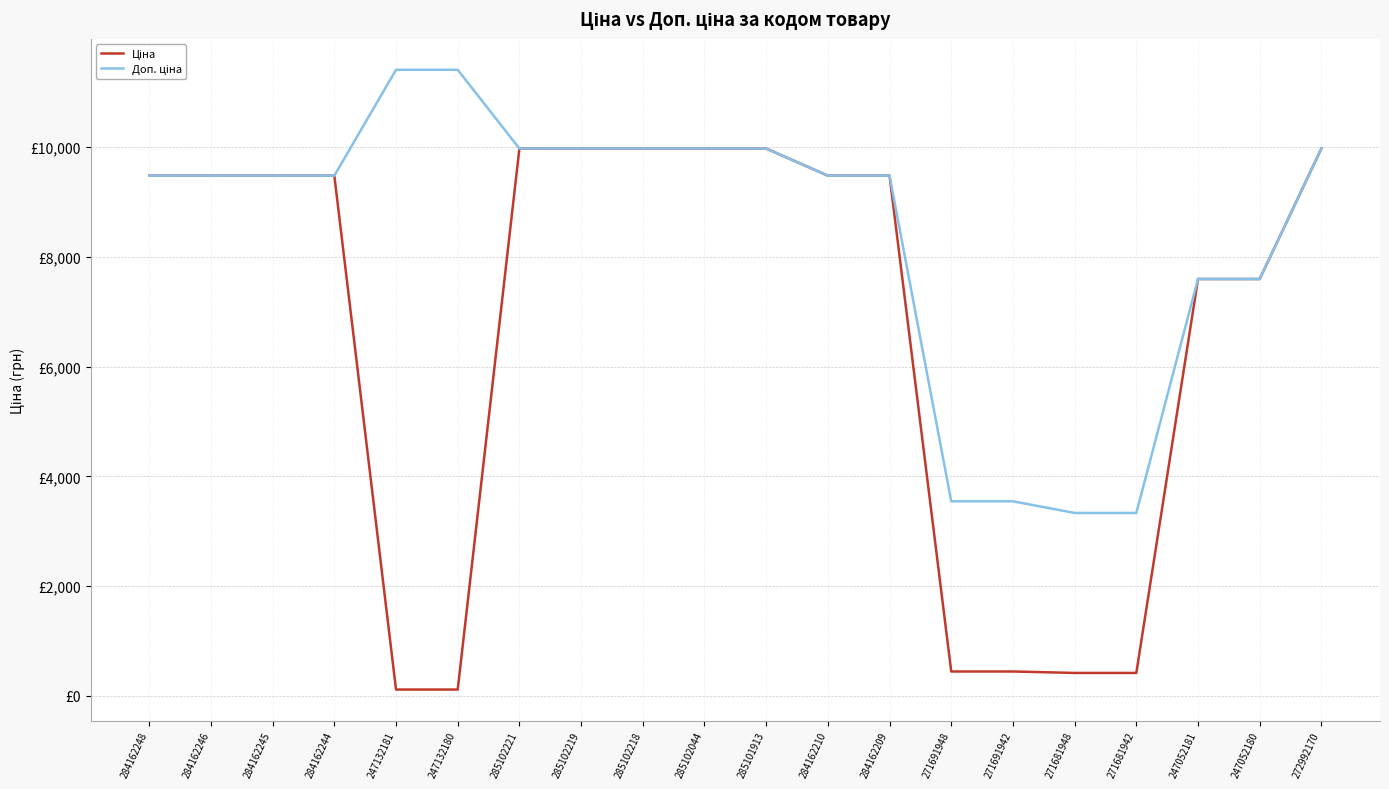

Is this an area chart (filled region under the line)?

No